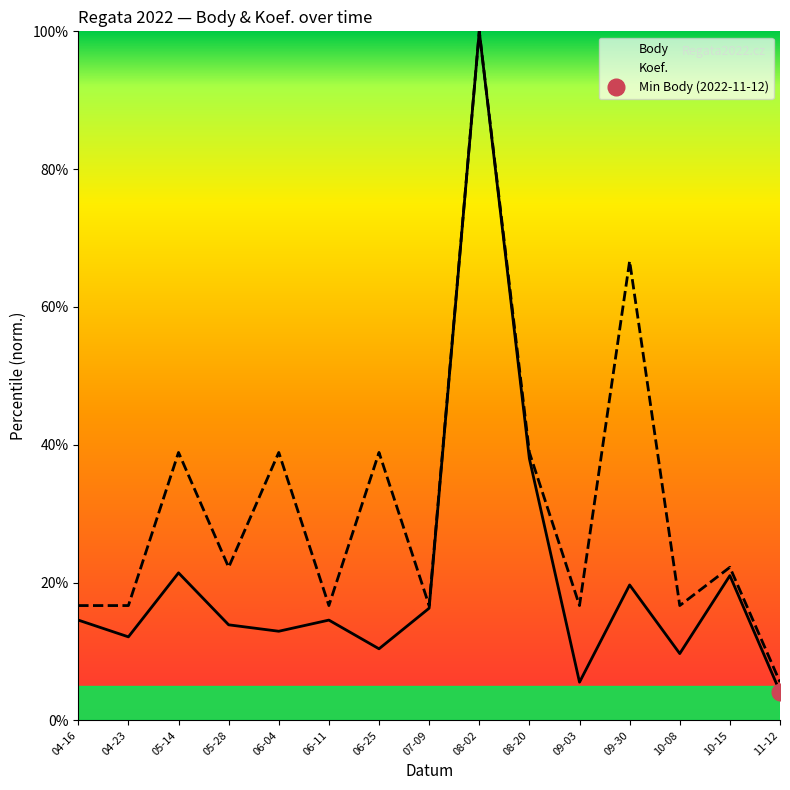

At which category does the chart reach its peak across all series?

08-02